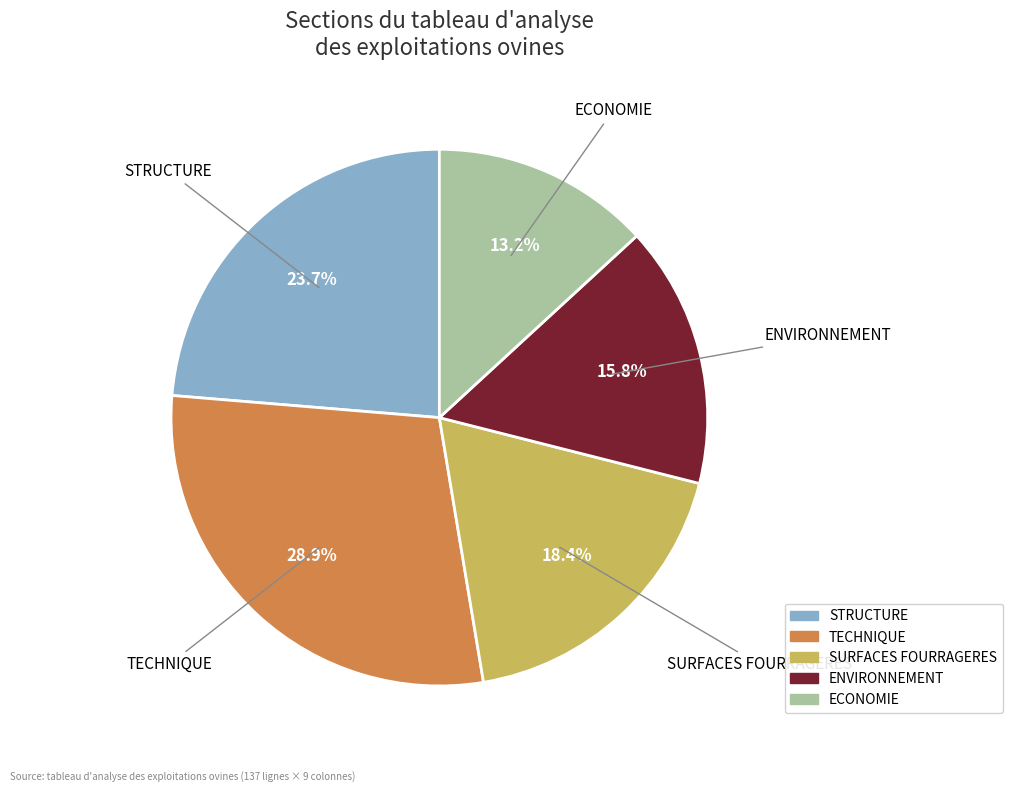

Is there a majority slice in this chart?

No